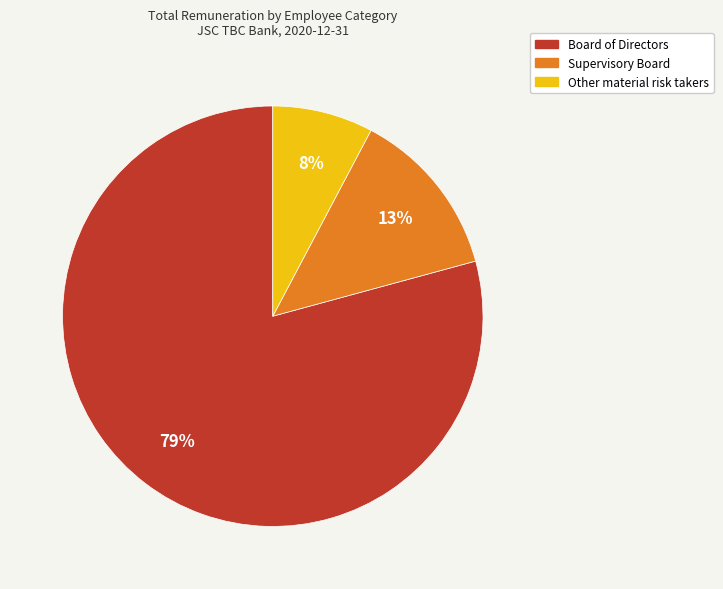

Rank the categories by value from highest to lowest.

Board of Directors, Supervisory Board, Other material risk takers